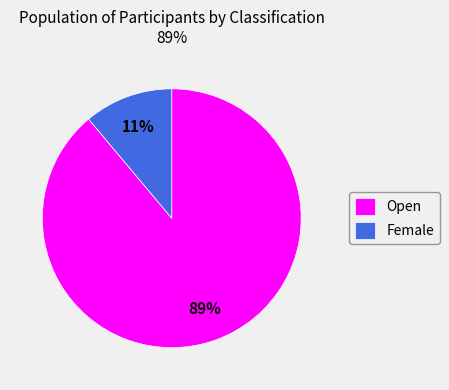

How many segments does this pie chart have?

2